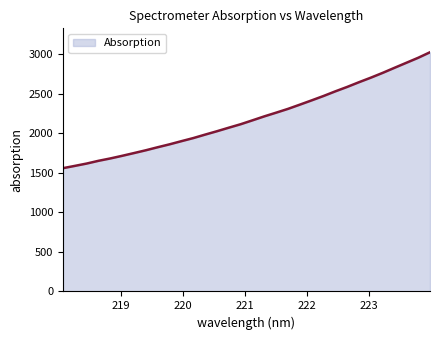

What is the maximum value shown in the chart?

3025.5